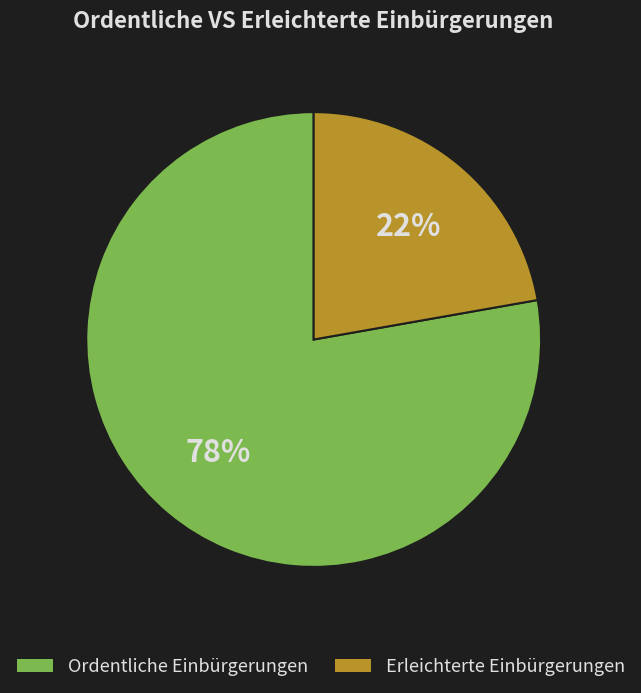

Count the number of slices in the pie.

2